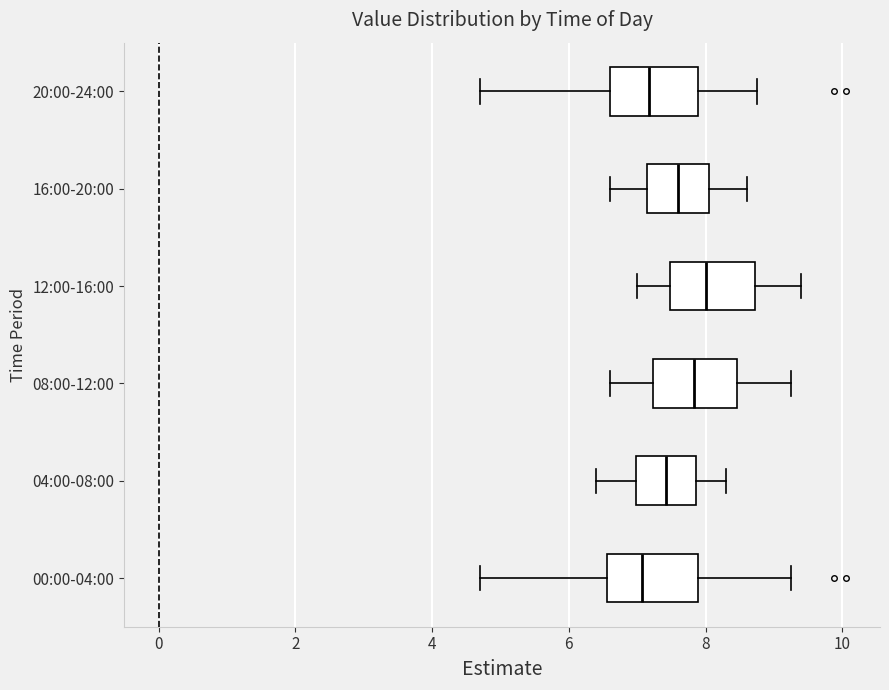

Where does the left whisker of the box for 12:00-16:00 end on the x-axis? The values are not printed on the chart, so give them approximately, as read against the axis.

7.0